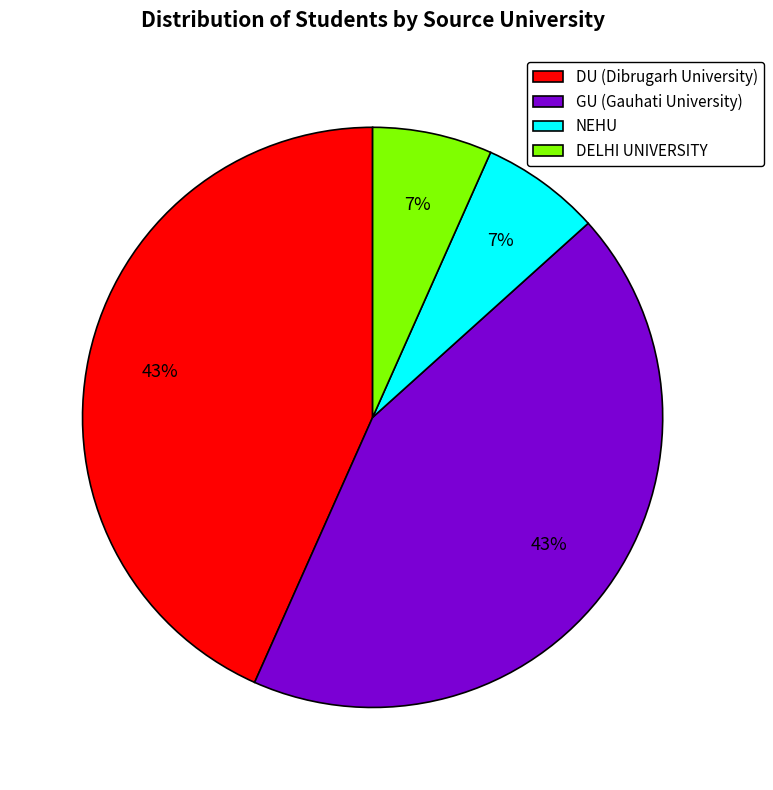

To the nearest percent, what is the combined percentage of DU (Dibrugarh University) and DELHI UNIVERSITY?

50%